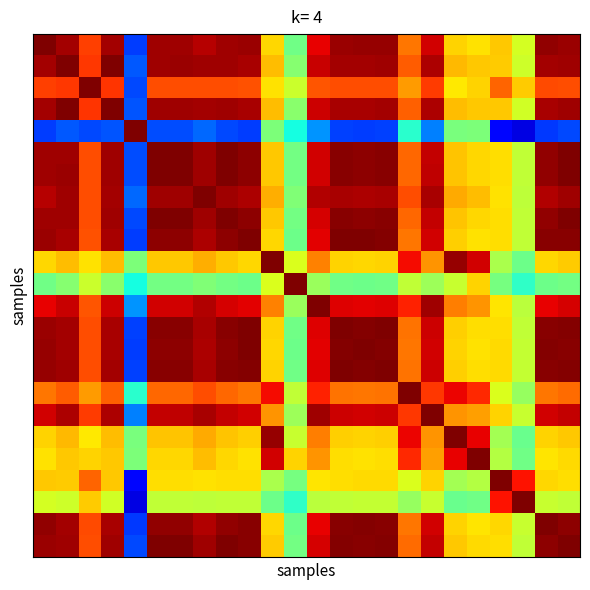

What is the minimum value shown in the chart?

0.1